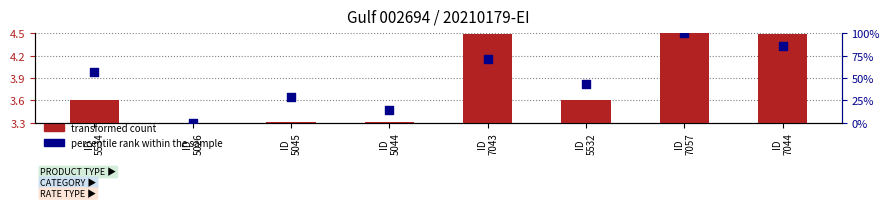

Which series contains the highest Y value?

percentile rank within the sample